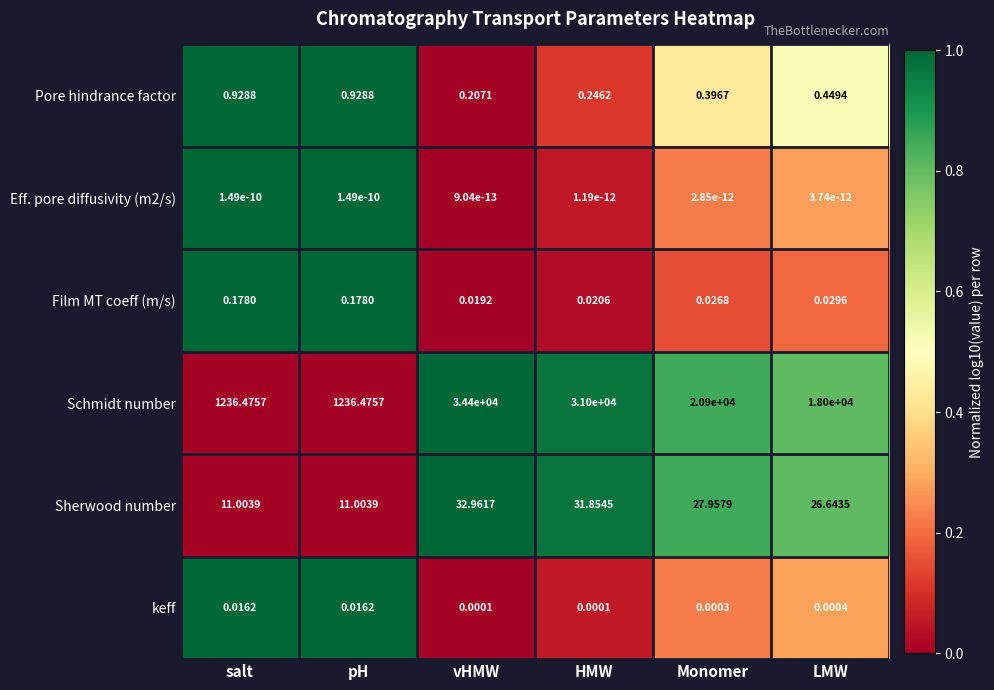

List the series in order of their peak value, highest first.

Schmidt number, Sherwood number, Pore hindrance factor, Film MT coeff (m/s), keff, Eff. pore diffusivity (m2/s)